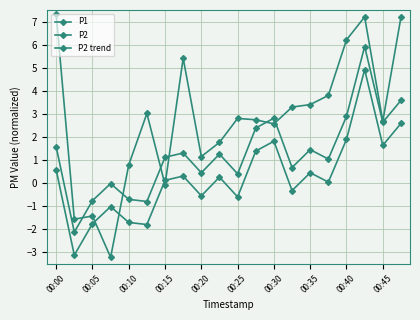

True or false: P2 trend and P2 intersect in this chart.

False